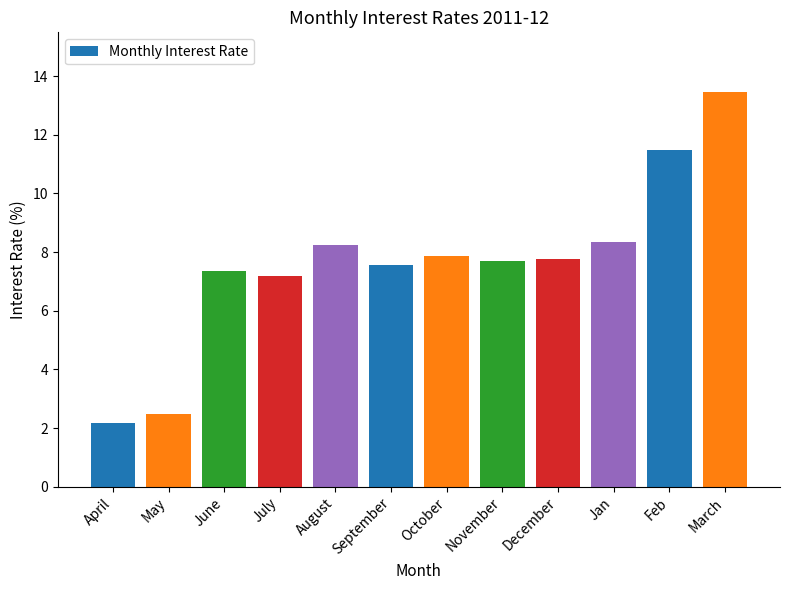

What is the approximate value at March?

13.5